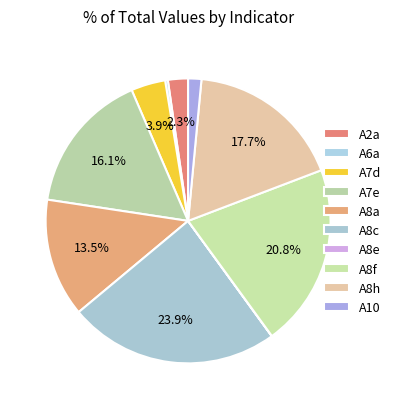

Count the number of slices in the pie.

10